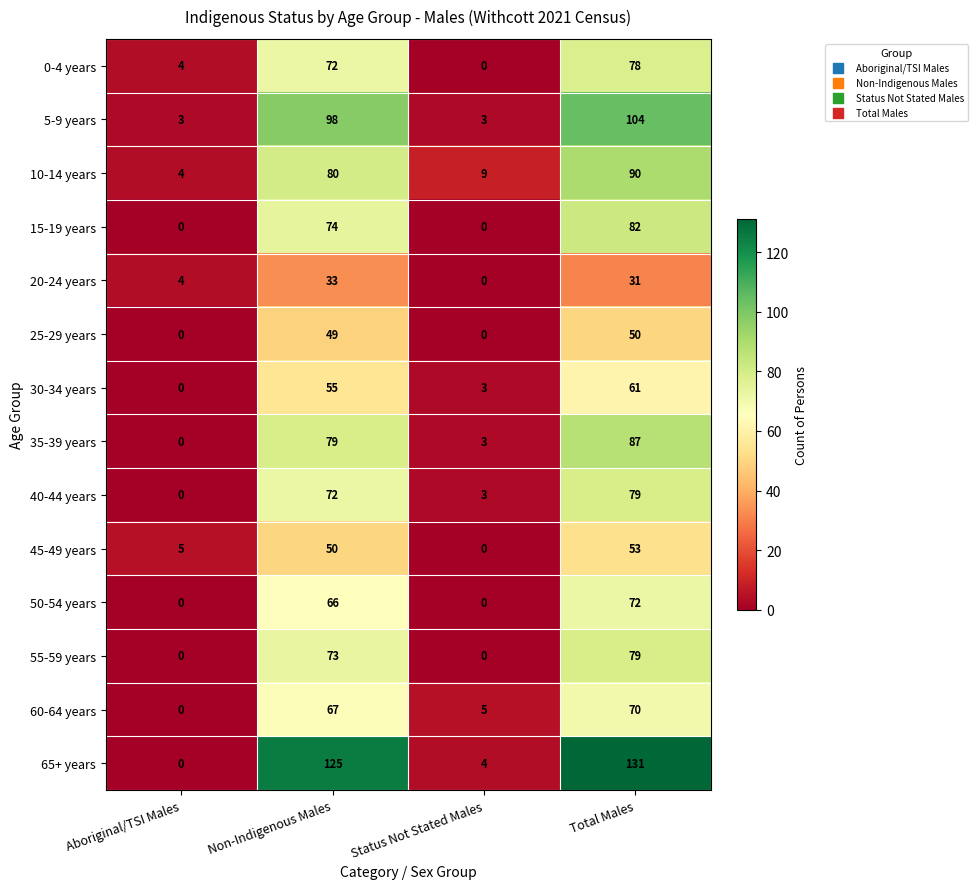

What is the greatest value displayed?

131